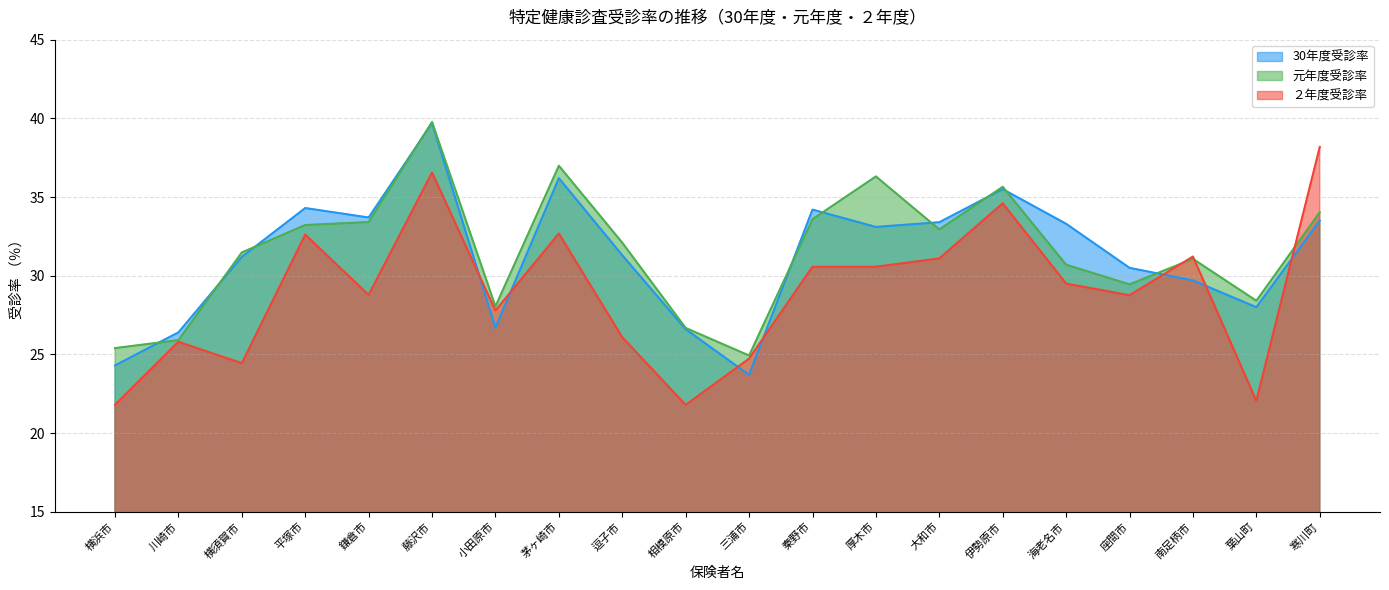

Where is the first local minimum for ２年度受診率?

横須賀市